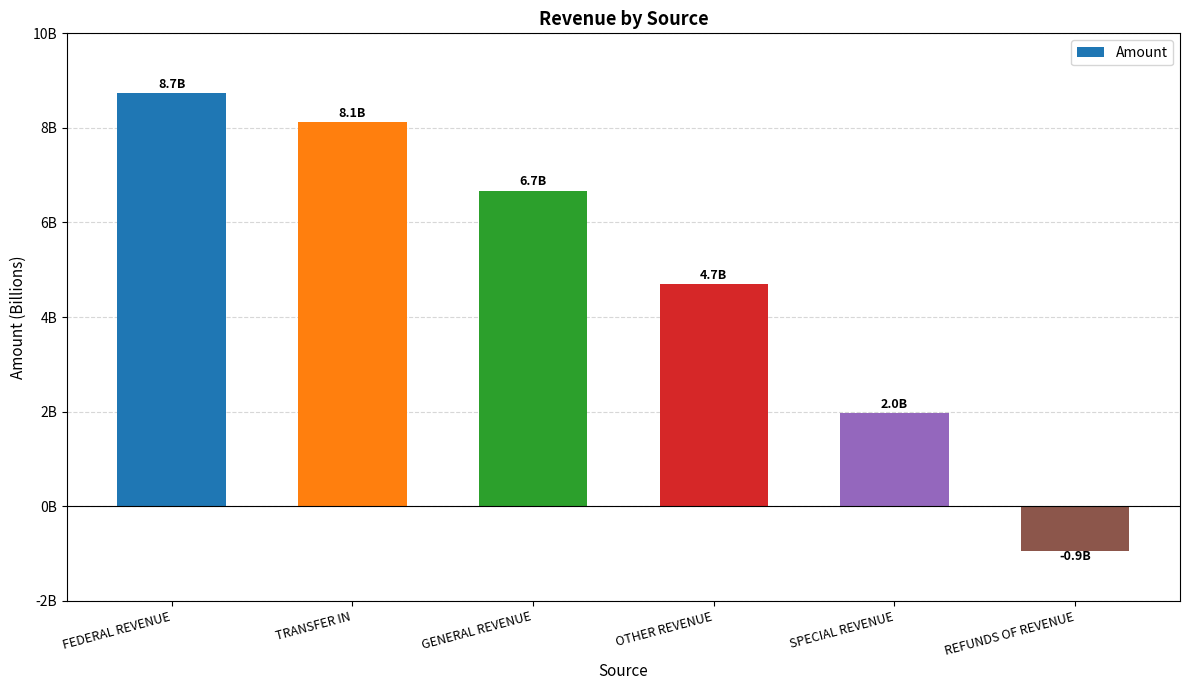

Does the chart contain stacked bars?

No